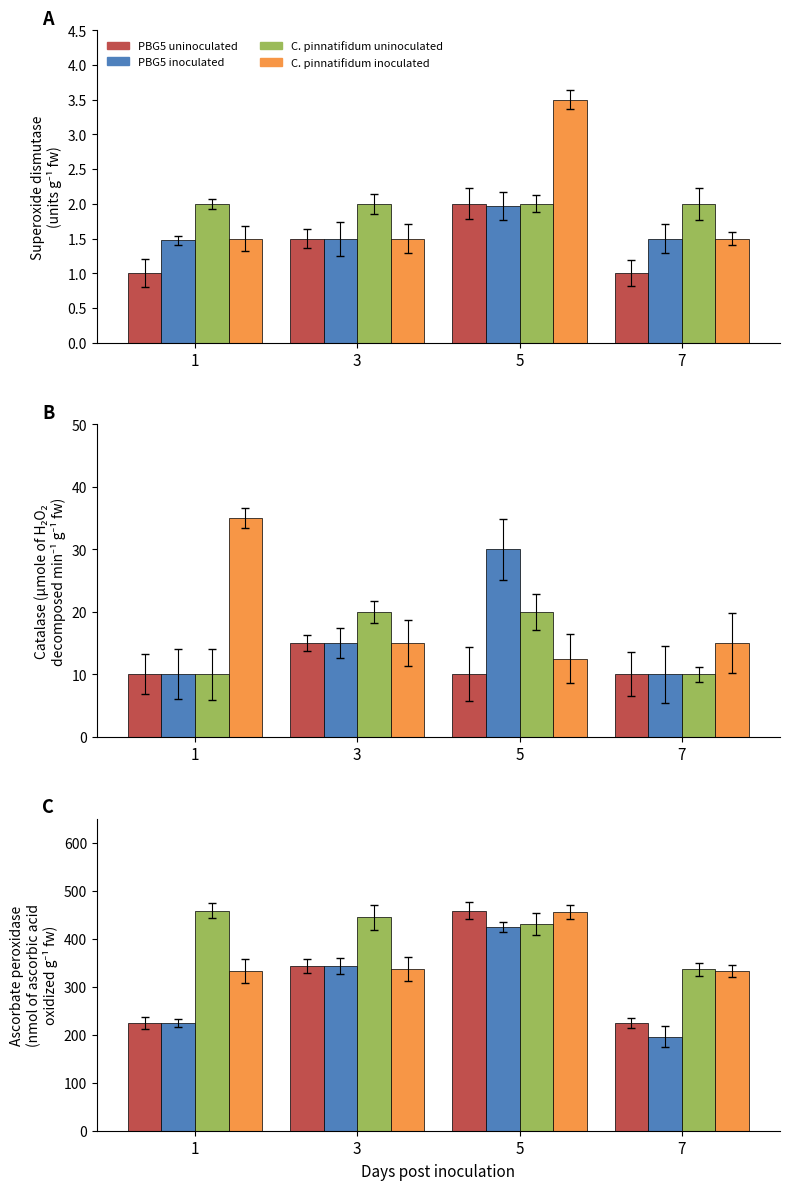

How many values in the PBG5 inoculated series exceed 343?

1